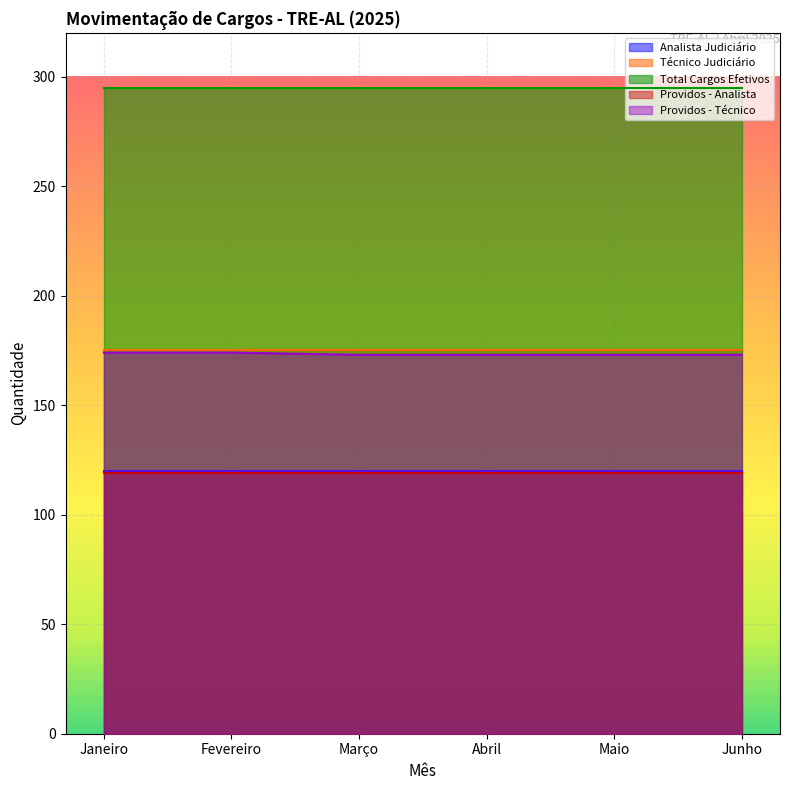

At how many categories does at least one series exceed 149?

6